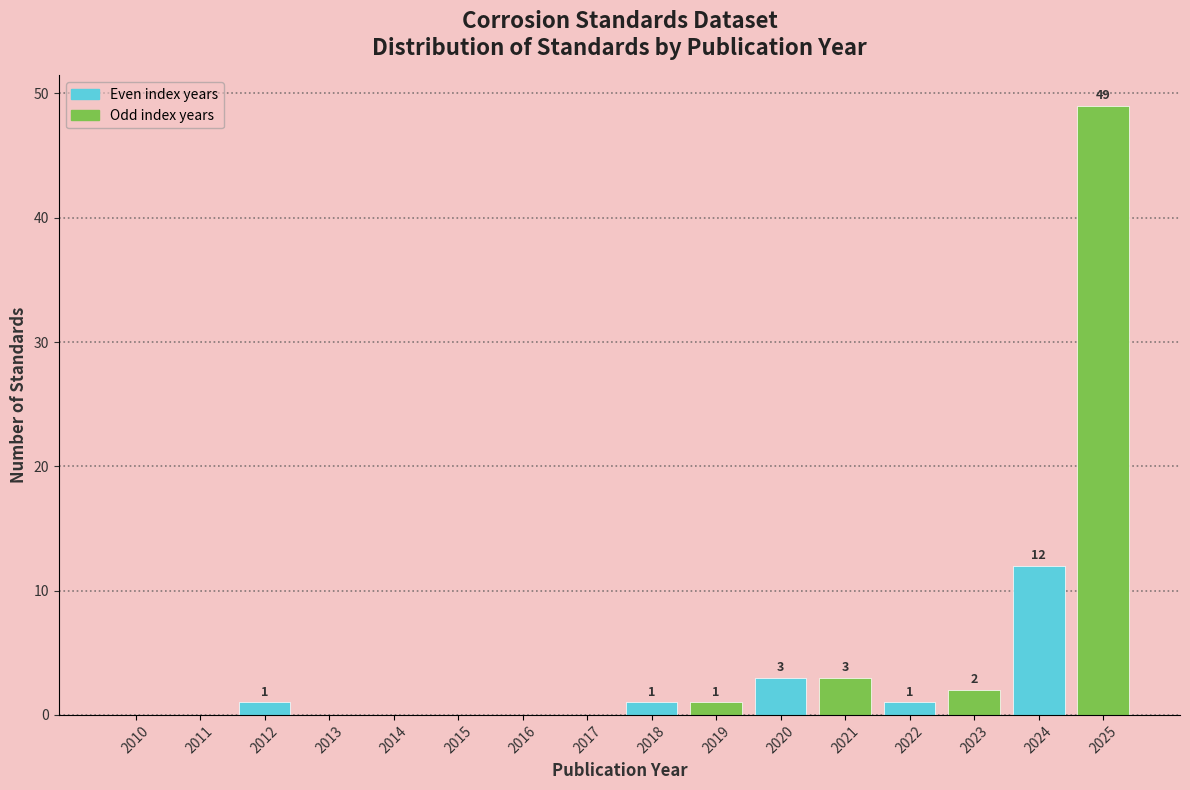

Reading left to right, transcribe all the data shown in this chart.

2010=0	2011=0	2012=1	2013=0	2014=0	2015=0	2016=0	2017=0	2018=1	2019=1	2020=3	2021=3	2022=1	2023=2	2024=12	2025=49